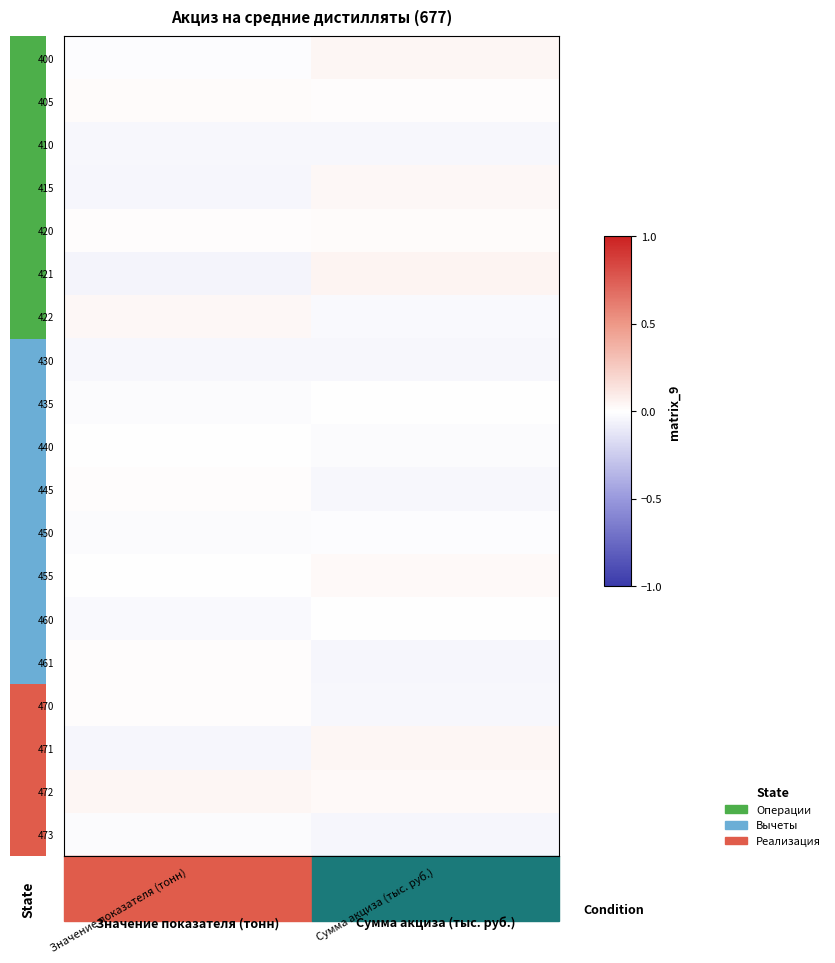

Is the value of 472 at Сумма акциза (тыс. руб.) greater than the value of 410 at Значение показателя (тонн)?

Yes